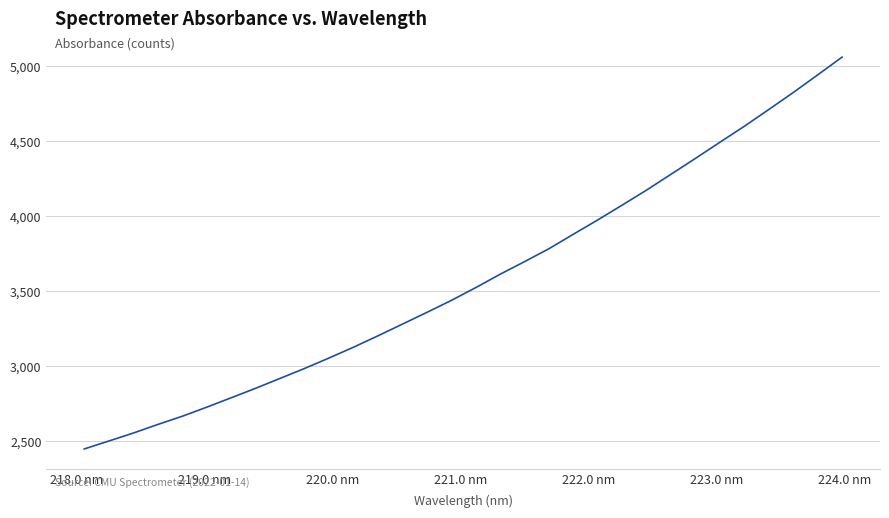

What is the minimum value shown in the chart?

2448.6